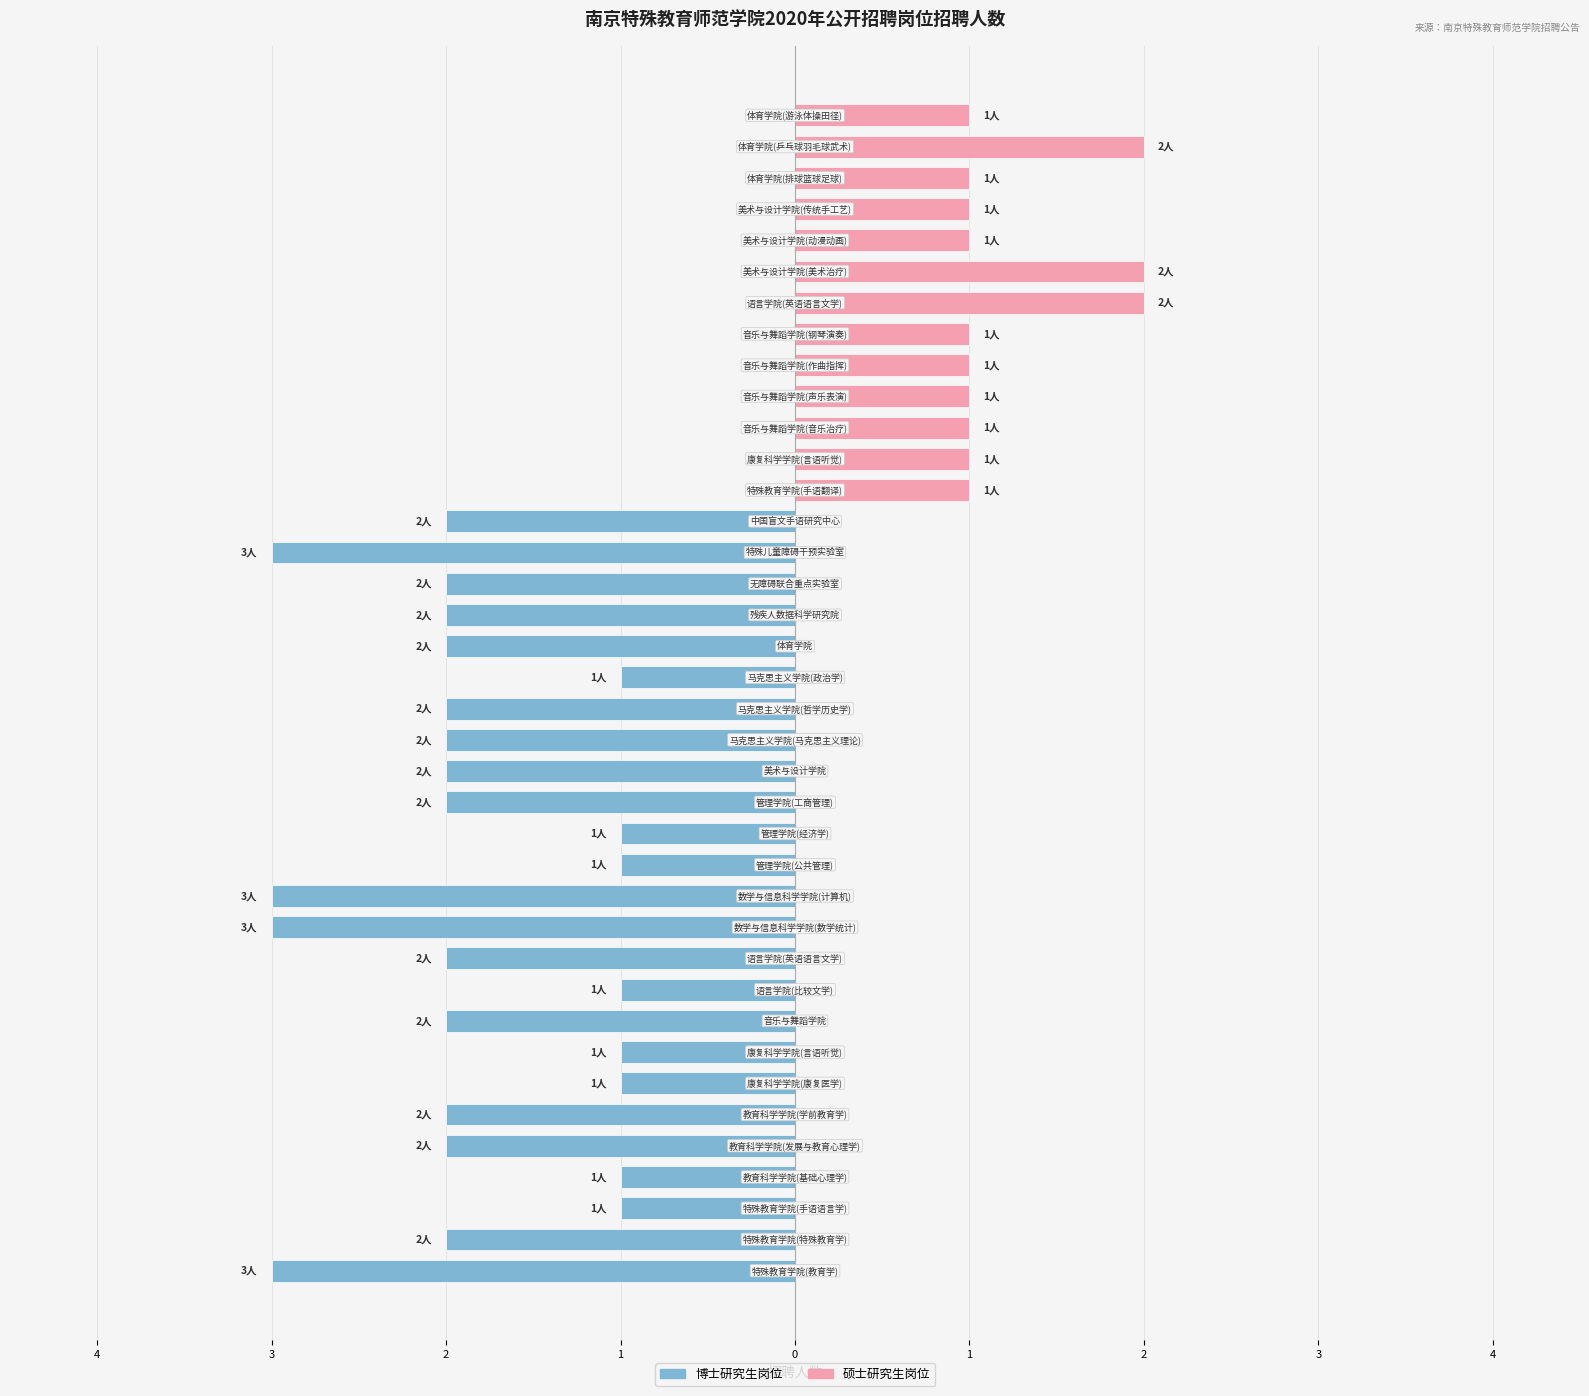

The value of 硕士研究生岗位 at 4 is -1. True or false?

False